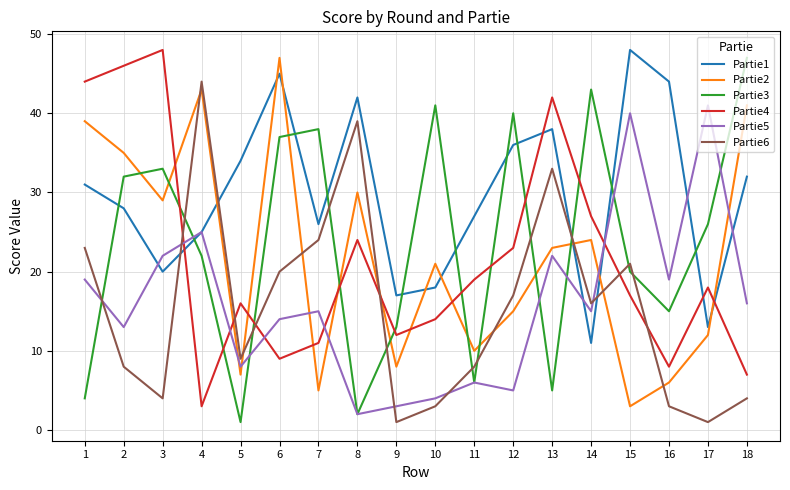

Which series ends up on top after the final intersection of Partie3 and Partie6?

Partie3